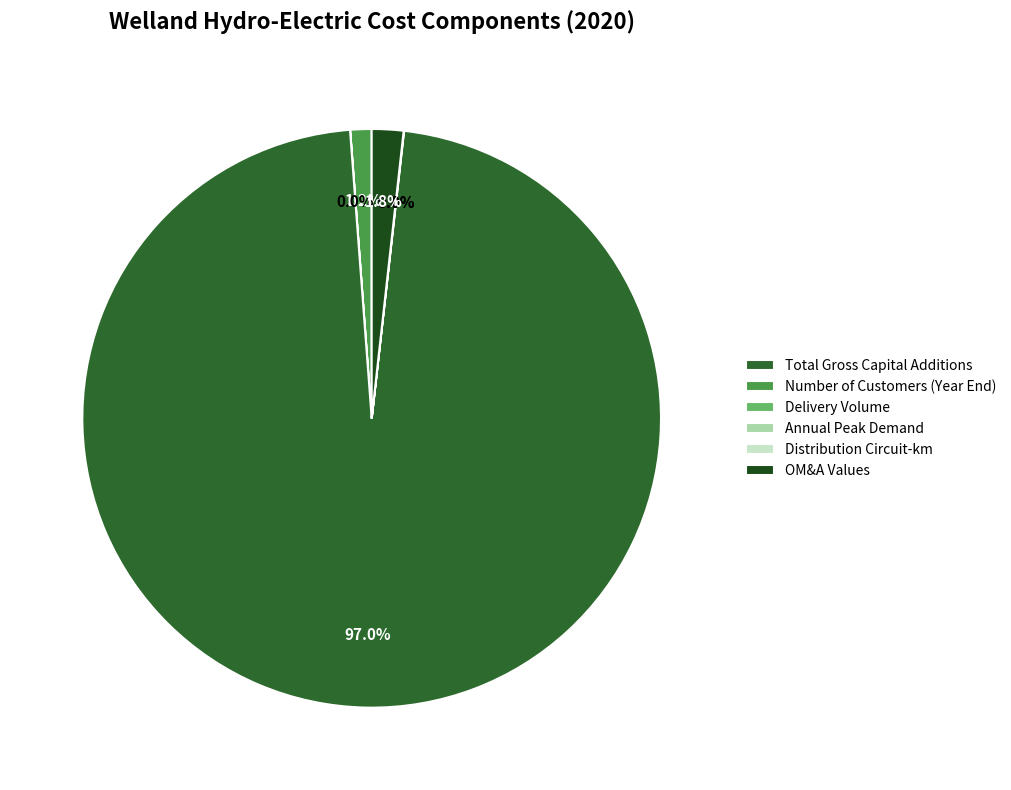

What percentage is the Total Gross Capital Additions slice, to the nearest percent?

1%